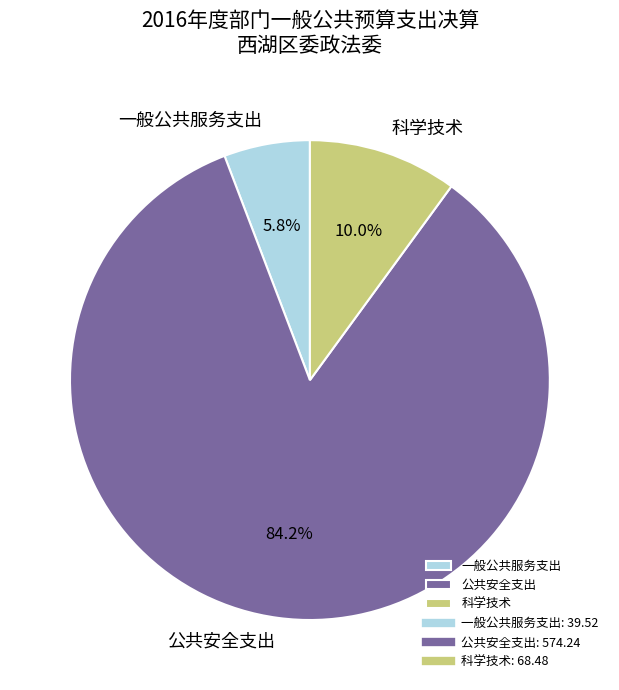

Which category has the biggest portion of the pie?

公共安全支出